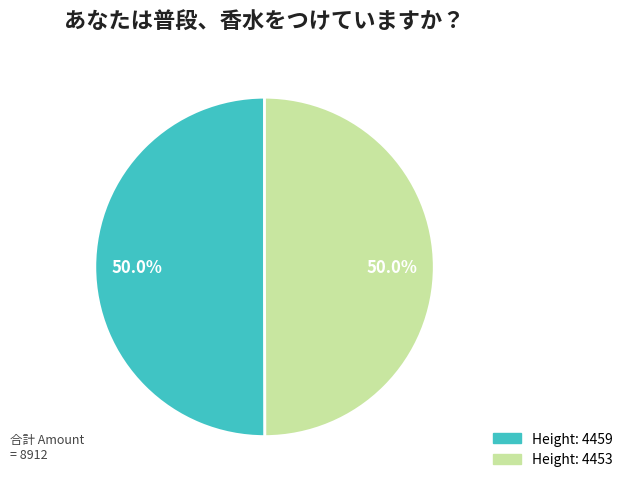

To the nearest percent, what is the average slice percentage?

50%